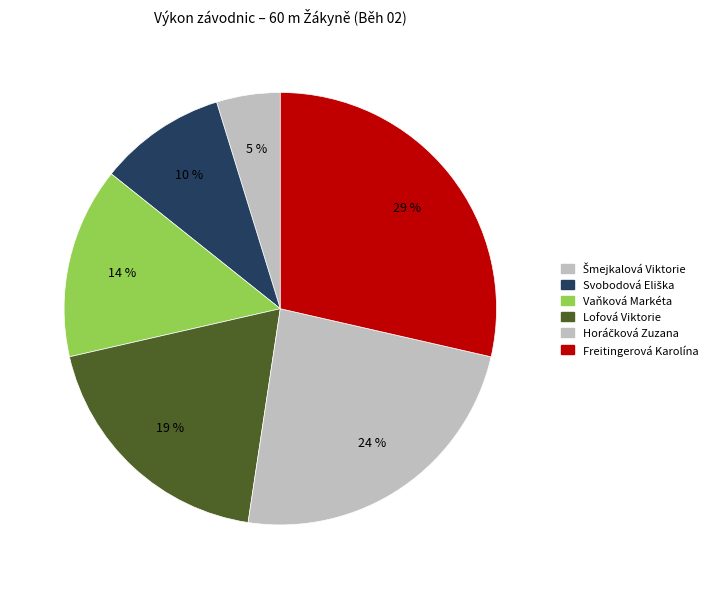

Rank the categories by value from lowest to highest.

Šmejkalová Viktorie, Svobodová Eliška, Vaňková Markéta, Lofová Viktorie, Horáčková Zuzana, Freitingerová Karolína